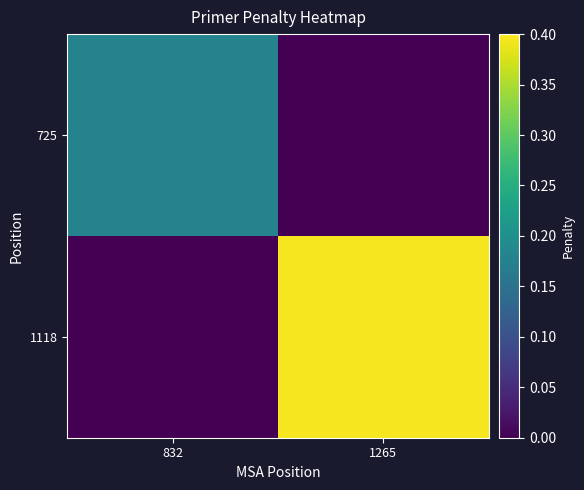

Count the number of data series in this chart.

2